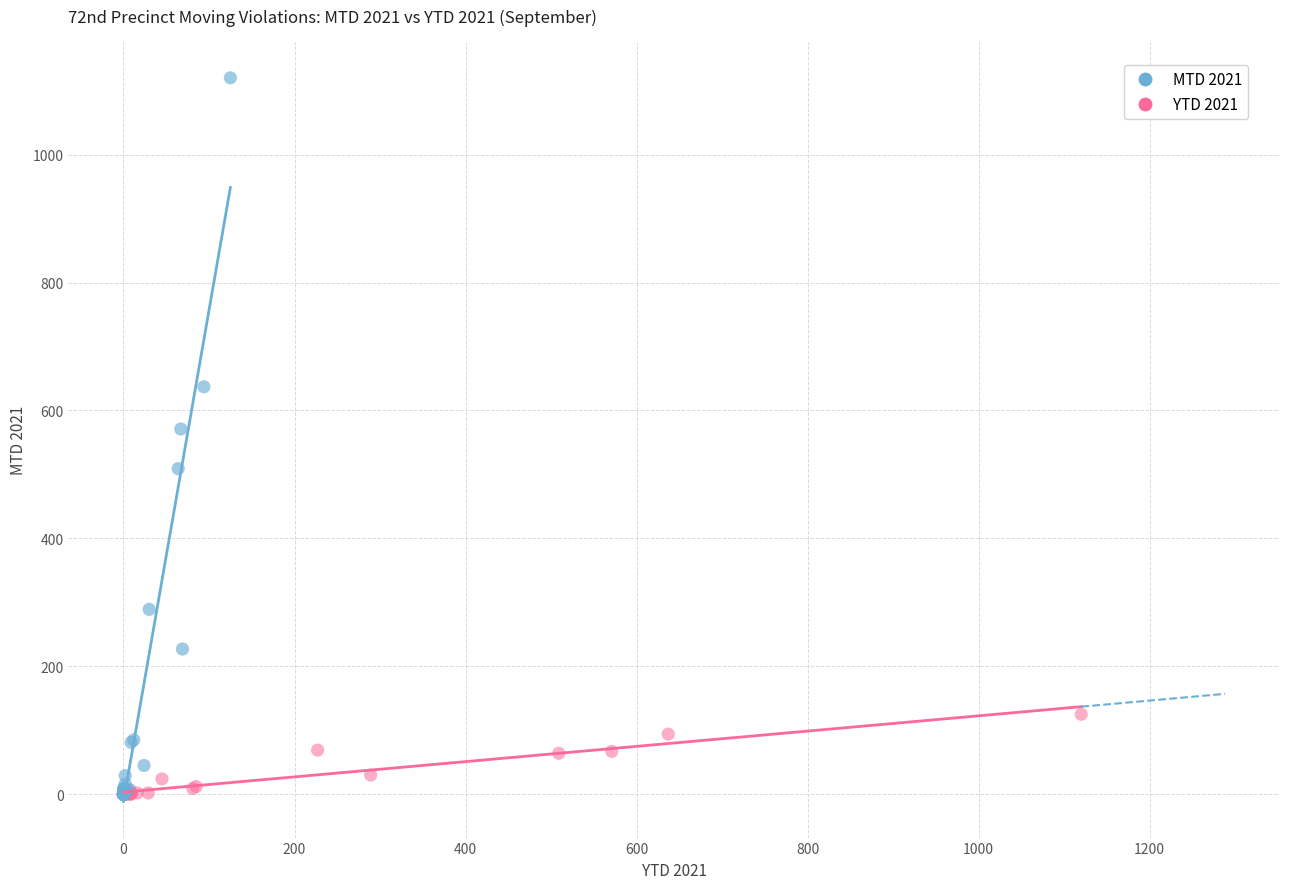

What are all the series names shown in the legend?

MTD 2021, YTD 2021